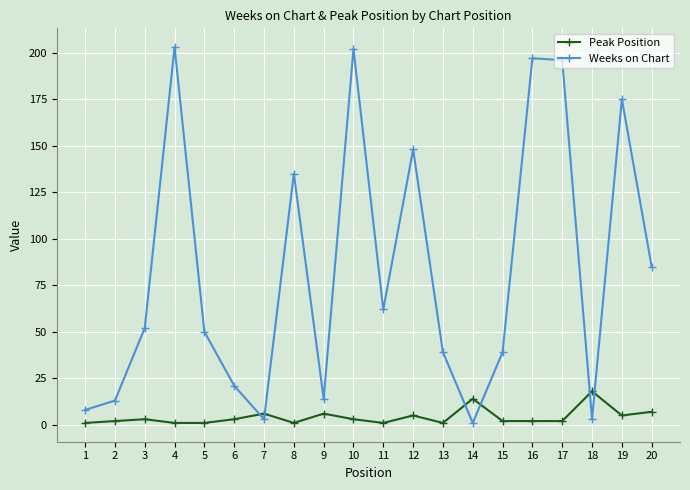

True or false: Weeks on Chart and Peak Position cross at least once.

True